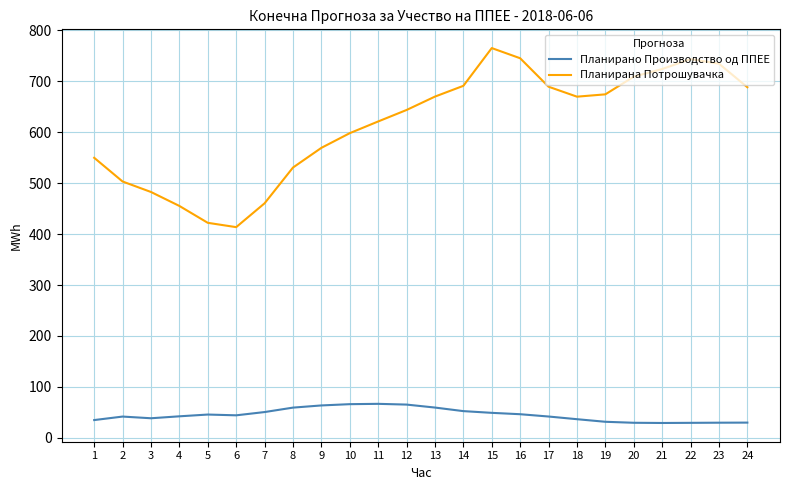

True or false: Планирана Потрошувачка has a value of 1020.4 at 23.

False